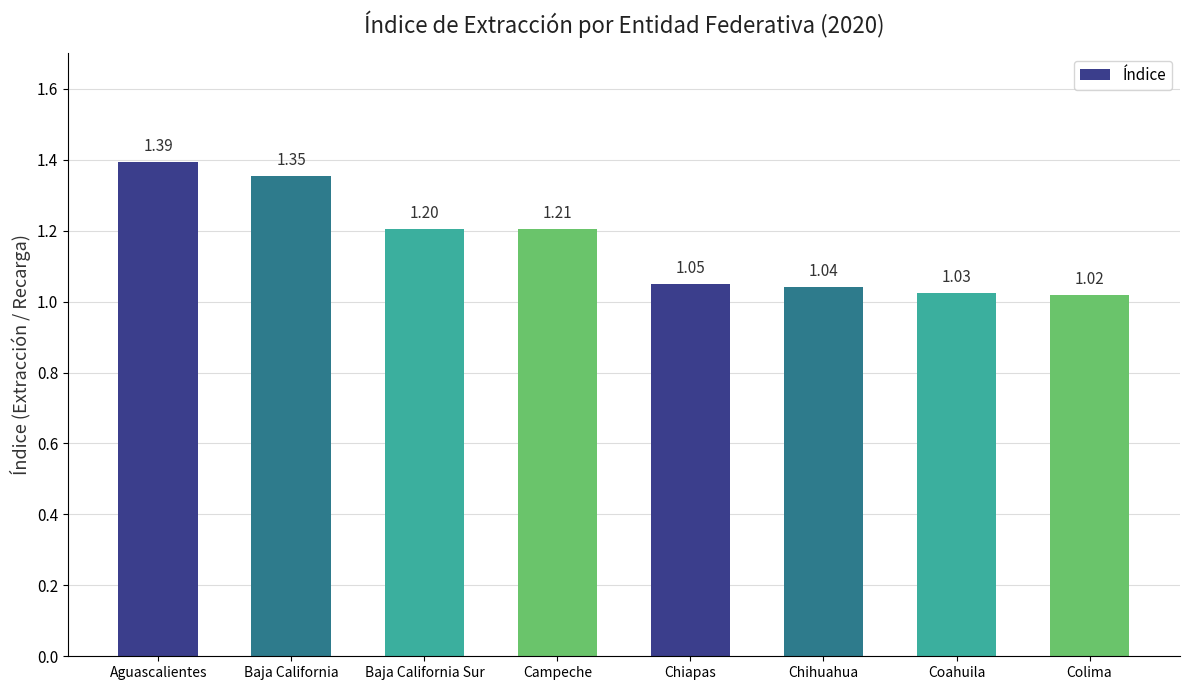

What is the average value?

1.2